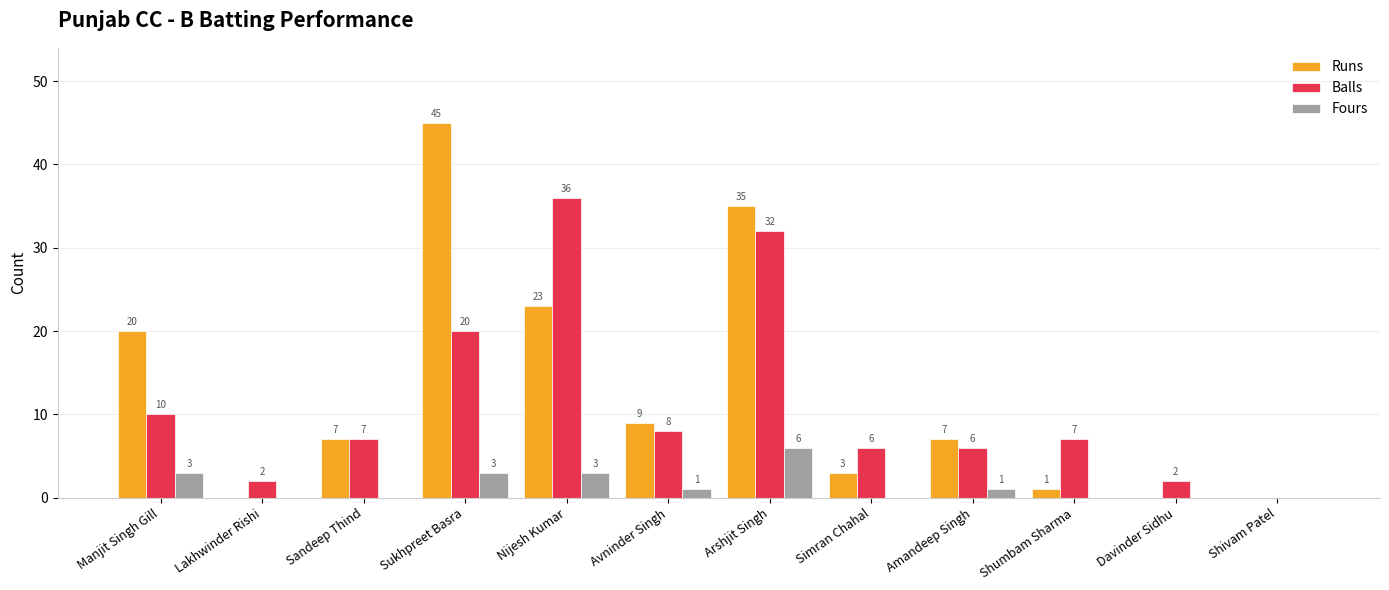

Reading right to left, list all the values displayed in this chart.

Runs: Shivam Patel=0	Davinder Sidhu=0	Shumbam Sharma=1	Amandeep Singh=7	Simran Chahal=3	Arshjit Singh=35	Avninder Singh=9	Nijesh Kumar=23	Sukhpreet Basra=45	Sandeep Thind=7	Lakhwinder Rishi=0	Manjit Singh Gill=20
Balls: Shivam Patel=0	Davinder Sidhu=2	Shumbam Sharma=7	Amandeep Singh=6	Simran Chahal=6	Arshjit Singh=32	Avninder Singh=8	Nijesh Kumar=36	Sukhpreet Basra=20	Sandeep Thind=7	Lakhwinder Rishi=2	Manjit Singh Gill=10
Fours: Shivam Patel=0	Davinder Sidhu=0	Shumbam Sharma=0	Amandeep Singh=1	Simran Chahal=0	Arshjit Singh=6	Avninder Singh=1	Nijesh Kumar=3	Sukhpreet Basra=3	Sandeep Thind=0	Lakhwinder Rishi=0	Manjit Singh Gill=3